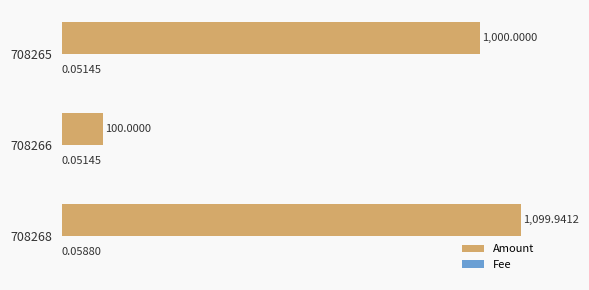

What is the sum of the Amount values at 708268 and 708266?

1199.9